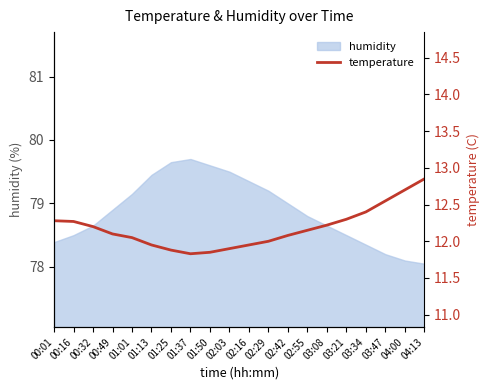

Reading left to right, transcribe all the data shown in this chart.

12.3	12.3	12.2	12.1	12.1	11.9	11.9	11.8	11.8	11.9	11.9	12.0	12.1	12.2	12.2	12.3	12.4	12.6	12.7	12.8